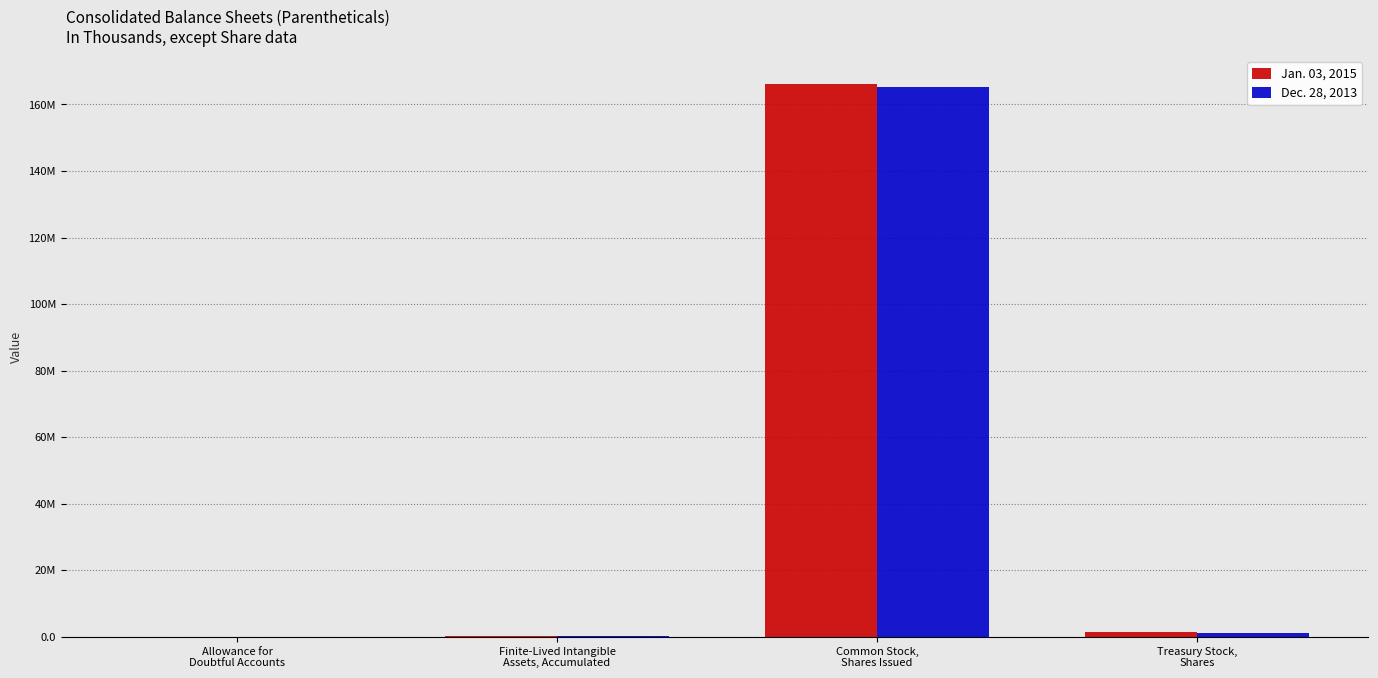

Are the bars horizontal?

No